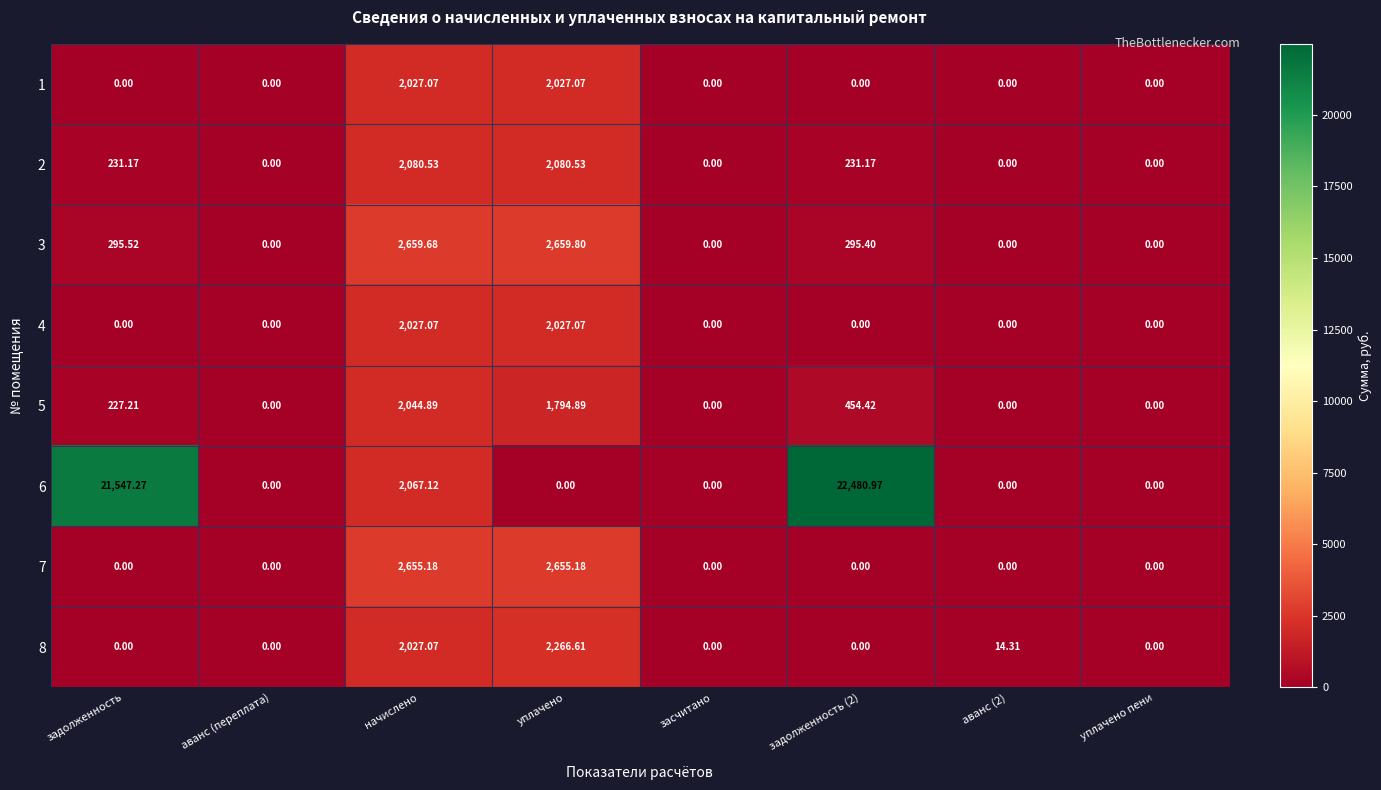

Is the value of 1 at засчитано greater than the value of 2 at задолженность?

No